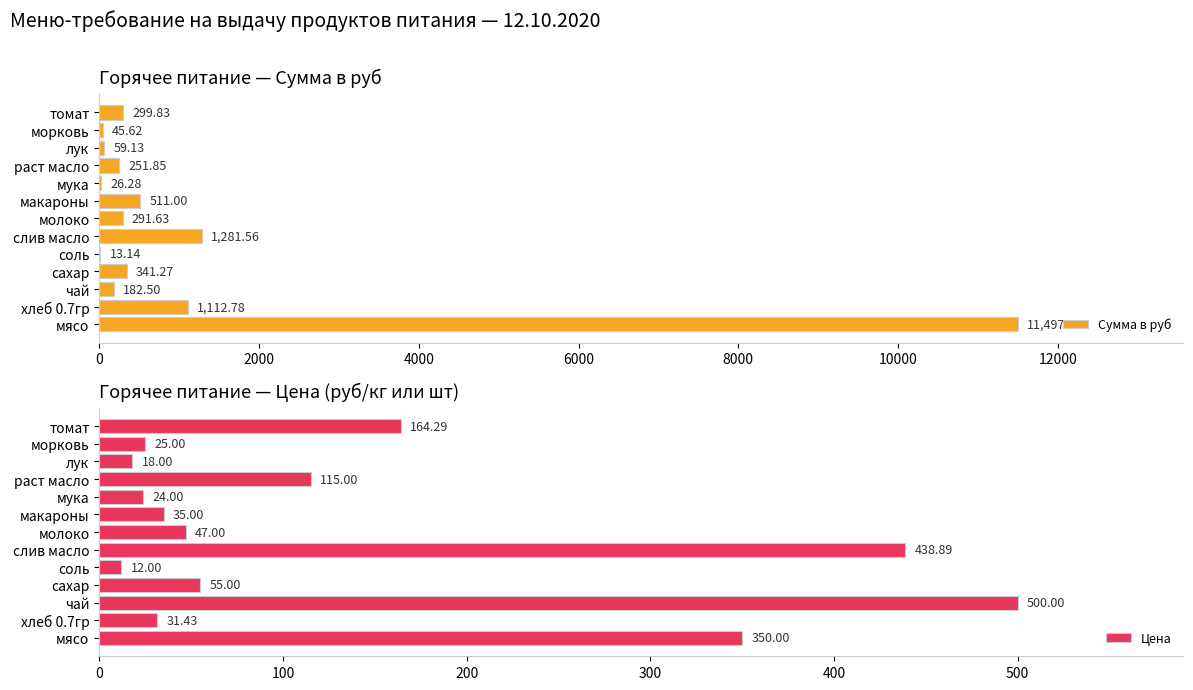

Which series has the largest range (max minus min)?

Сумма в руб